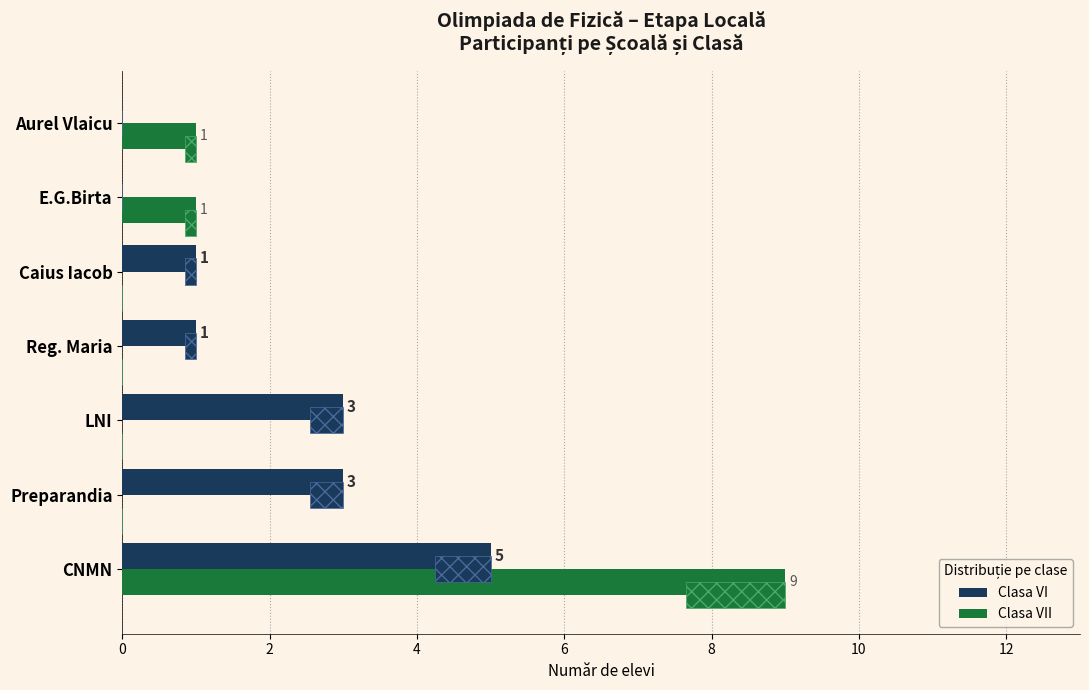

Which series has the largest total across all categories?

Clasa VI